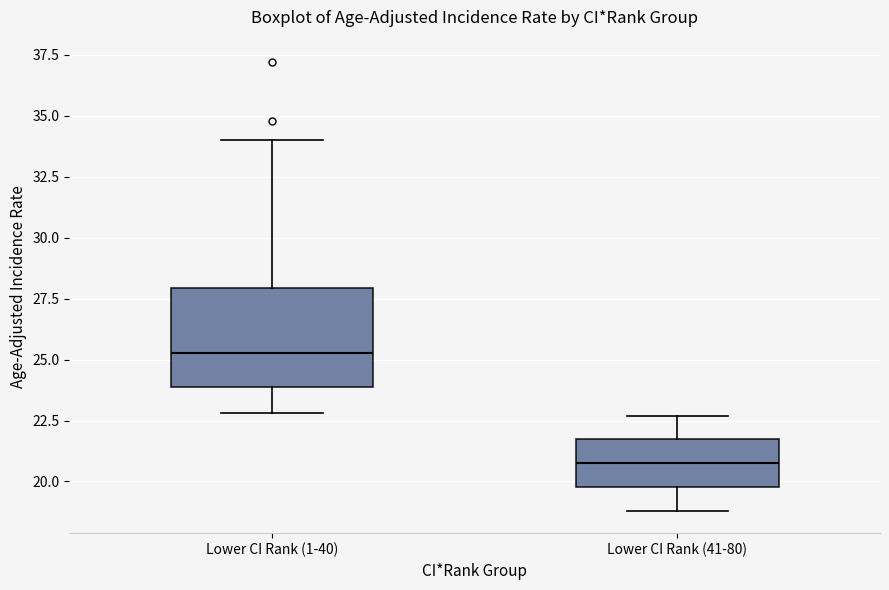

Reading left to right, read every box against the y-axis: the position of its median line, the range the box covers, and the ends of its whiskers. The values are not printed on the chart, so give them approximately, as read against the axis.

Lower CI Rank (1-40): median 25.5, box 24.0 to 28.0, whiskers 23.0 to 34.0
Lower CI Rank (41-80): median 21.0, box 20.0 to 21.5, whiskers 19.0 to 22.5